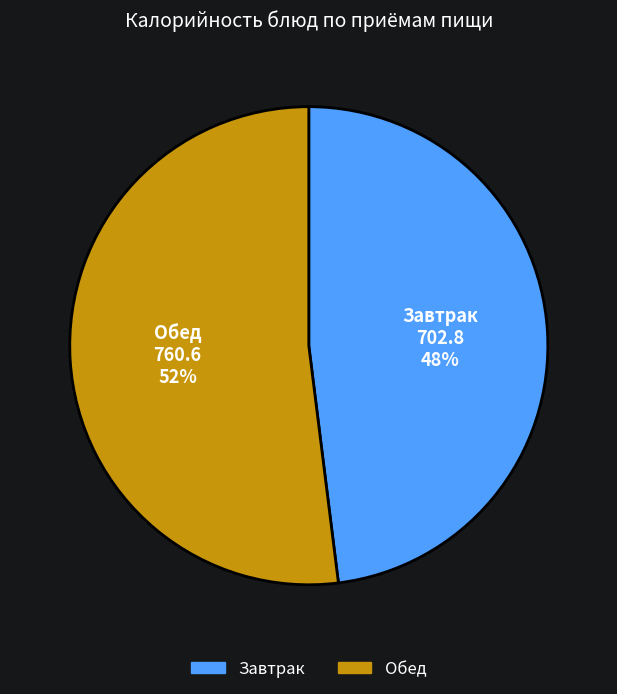

Does any single category account for the majority?

Yes